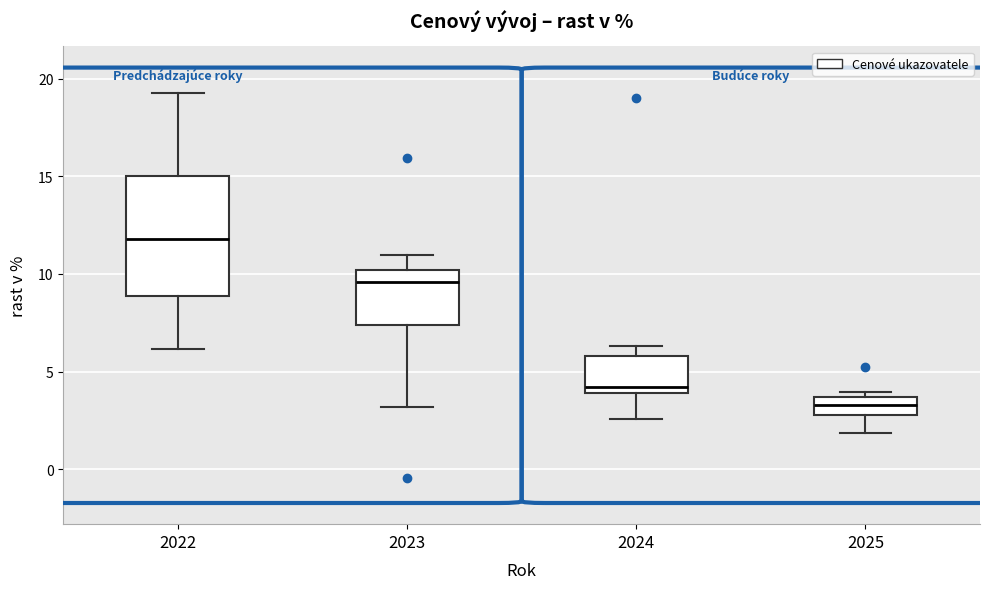

Reading left to right, read every box against the y-axis: the position of its median line, the range the box covers, and the ends of its whiskers. The values are not printed on the chart, so give them approximately, as read against the axis.

2022: median 12.0, box 9.0 to 15.0, whiskers 6.0 to 19.5
2023: median 9.5, box 7.5 to 10.0, whiskers 3.0 to 11.0
2024: median 4.0 (just above the box's lower edge), box 4.0 to 6.0, whiskers 2.5 to 6.5
2025: median 3.5 (inside the box), box 3.0 to 3.5, whiskers 2.0 to 4.0